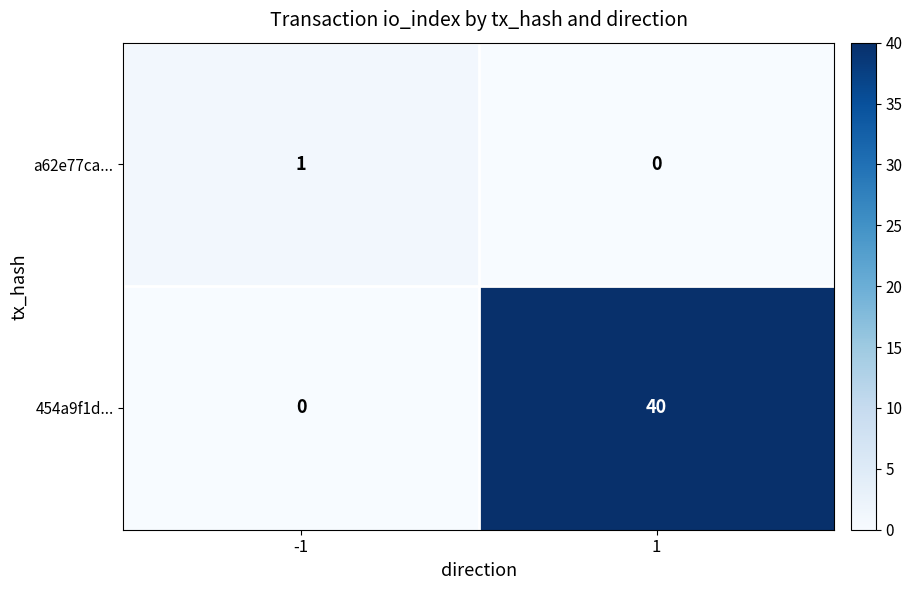

The value of 454a9f1d... at -1 is 0. True or false?

True